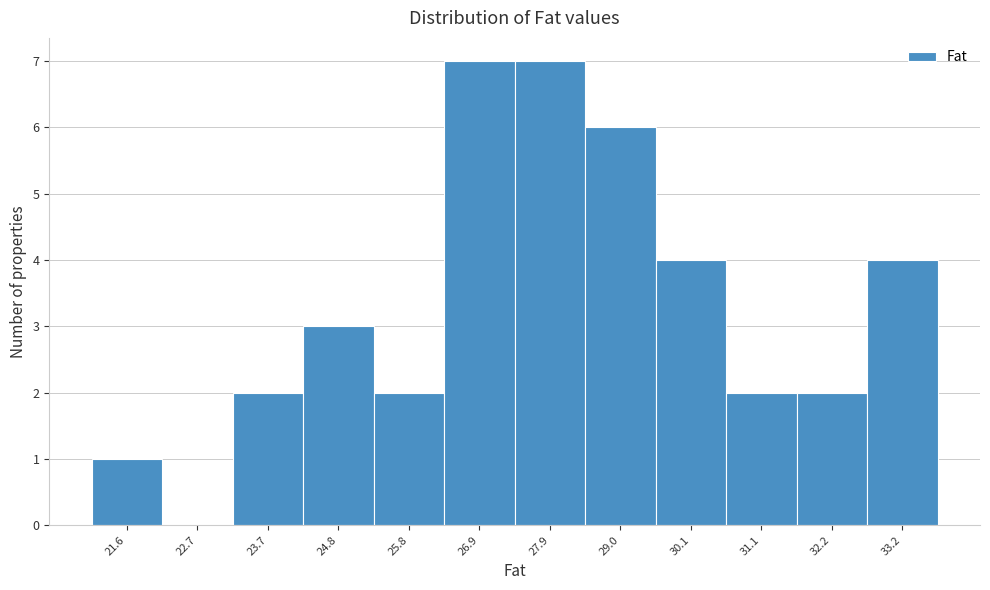

Reading left to right, list all the values displayed in this chart.

21.6=1	22.7=0	23.7=2	24.8=3	25.8=2	26.9=7	27.9=7	29.0=6	30.1=4	31.1=2	32.2=2	33.2=4